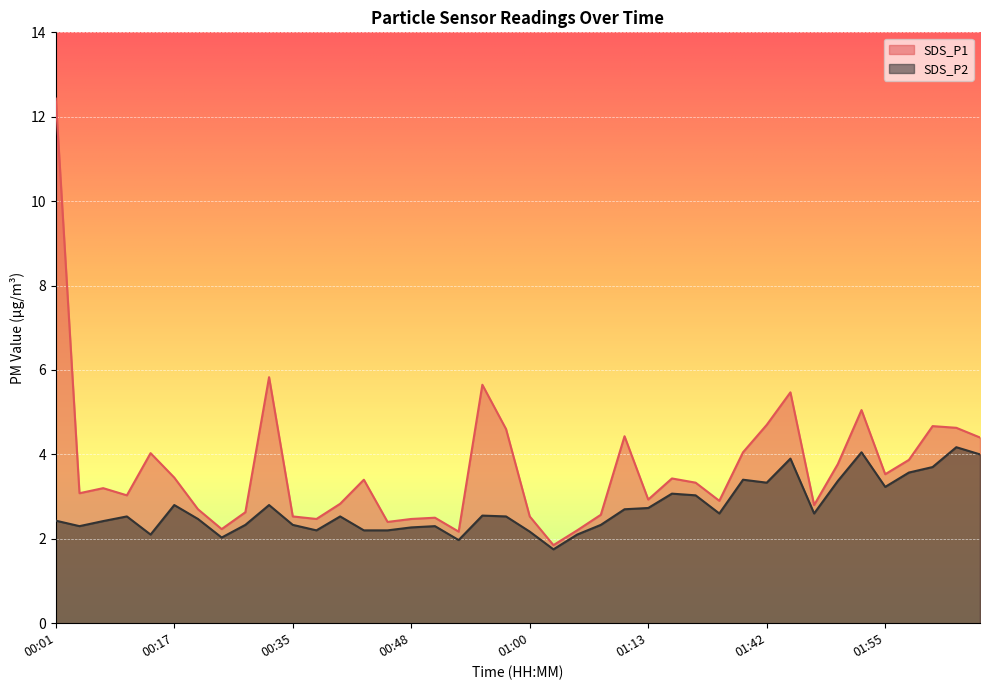

At which label is SDS_P2 closest to 2?

00:22